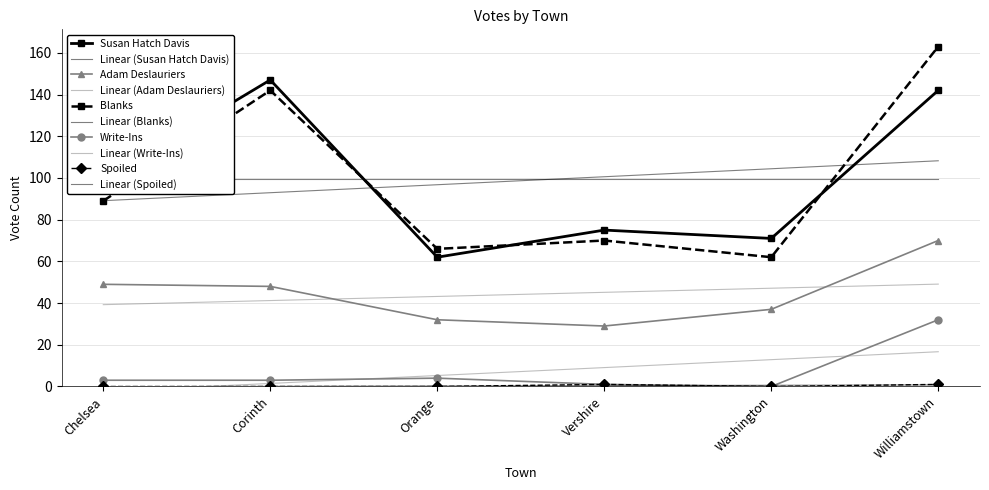

What position from the left is Chelsea?

1